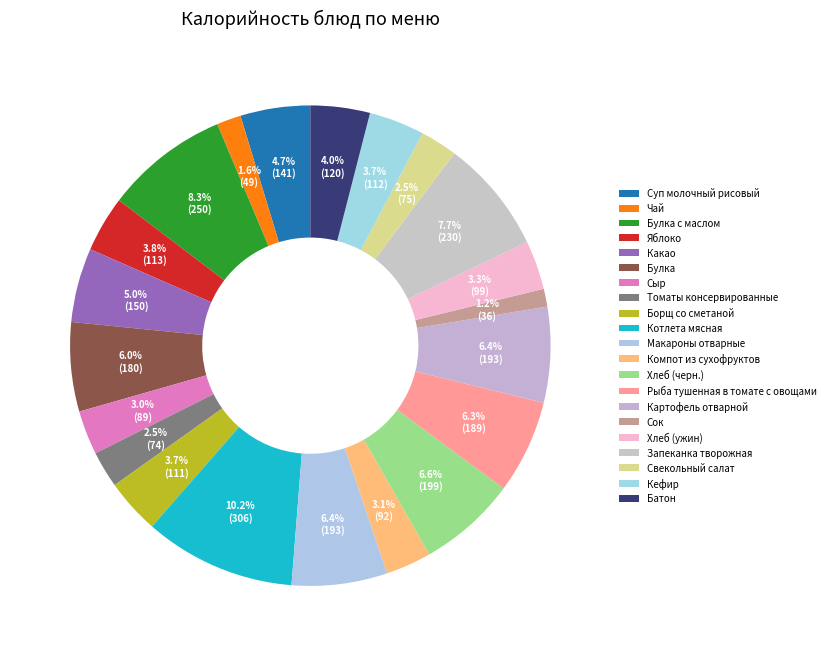

Combined, what portion of the pie is Компот из сухофруктов and Свекольный салат?

5.6%